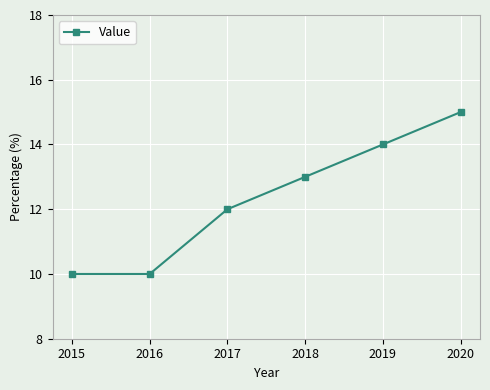

The chart shows a value of 14 at 2019. True or false?

True